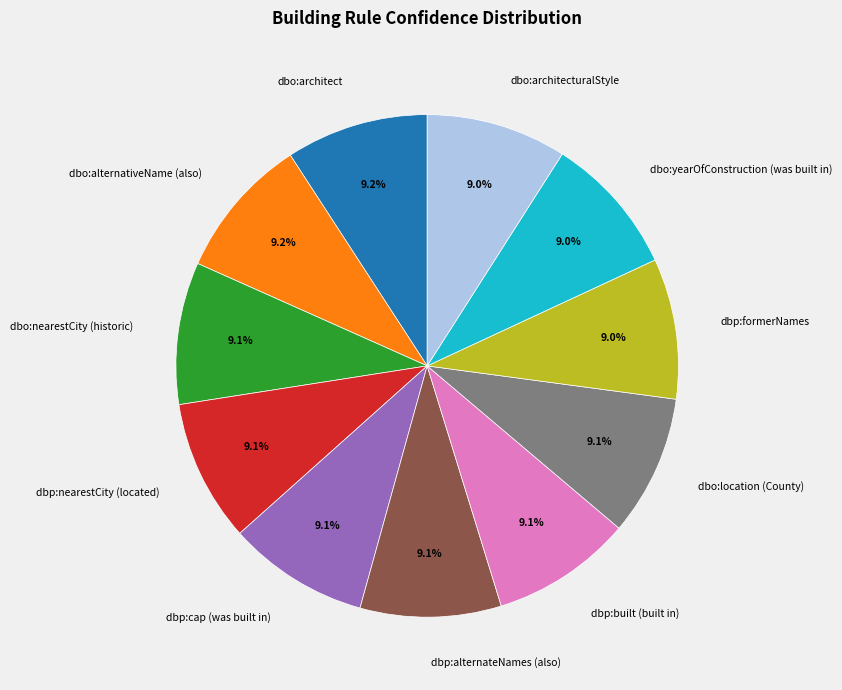

Count the number of slices in the pie.

11